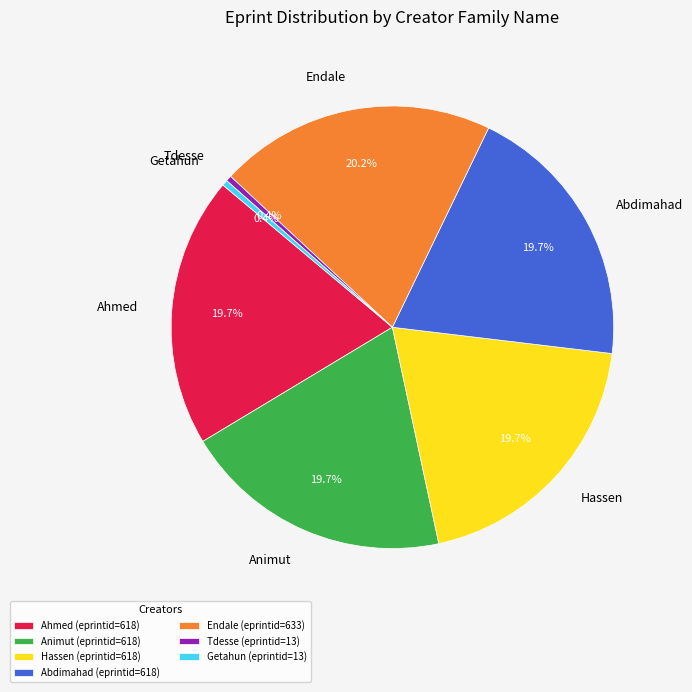

How many segments does this pie chart have?

7